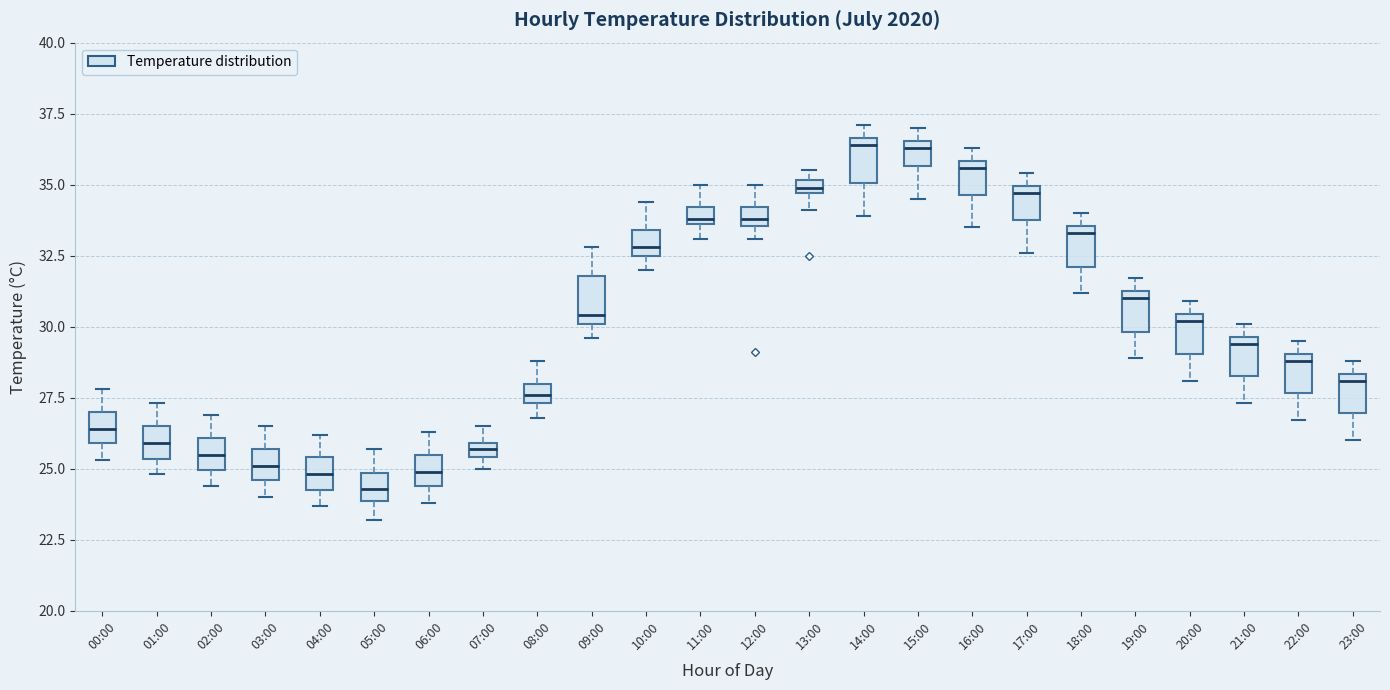

Which box's median line is the lowest?

05:00